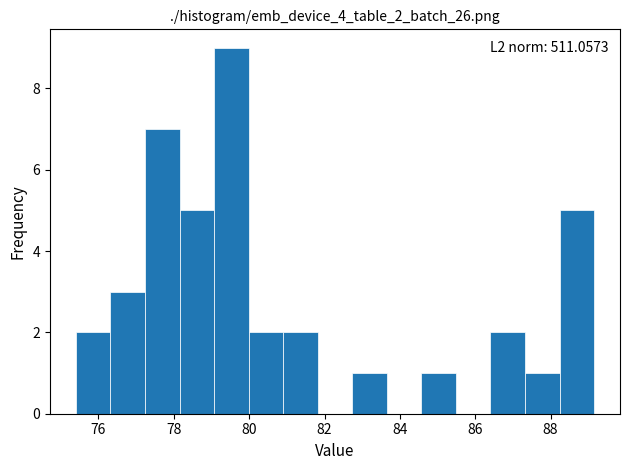

Which range on the x-axis has the tallest bar?

79.0 to 80.0